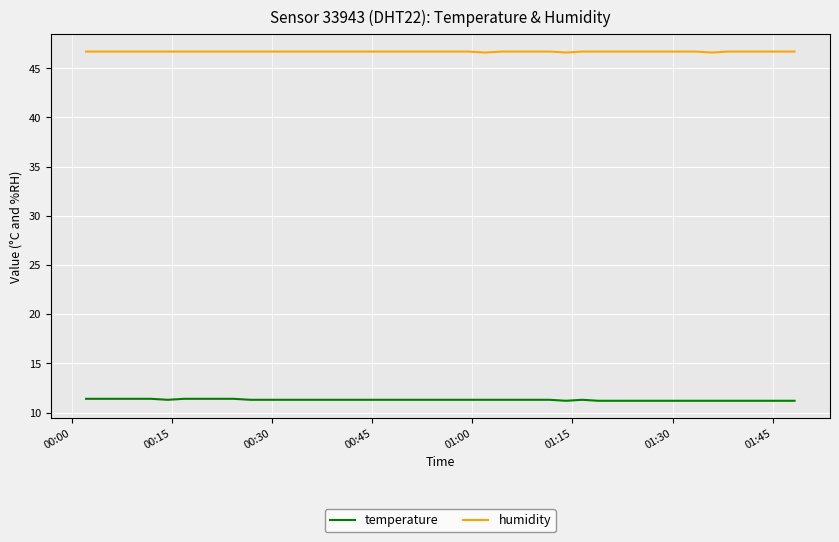

List the series in order of their peak value, lowest first.

temperature, humidity